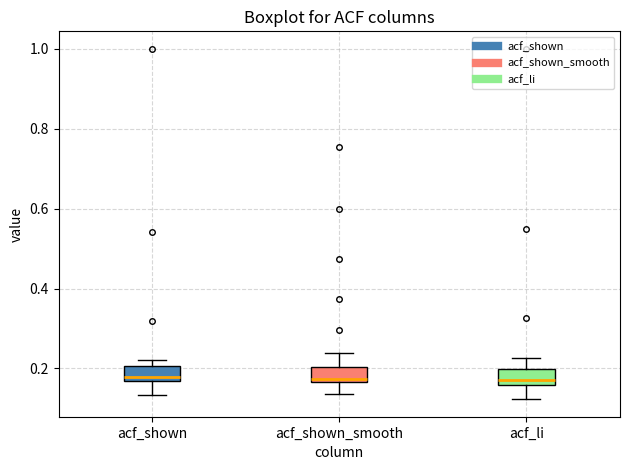

Reading left to right, transcribe this box plot: for each box, give where its median line is, the range the box spans, and where its two whiskers end, as read against the y-axis. The values are not printed on the chart, so give them approximately, as read against the axis.

acf_shown: median 0.18, box 0.16 to 0.20, whiskers 0.14 to 0.22
acf_shown_smooth: median 0.18, box 0.16 to 0.20, whiskers 0.14 to 0.24
acf_li: median 0.18, box 0.16 to 0.20, whiskers 0.12 to 0.22